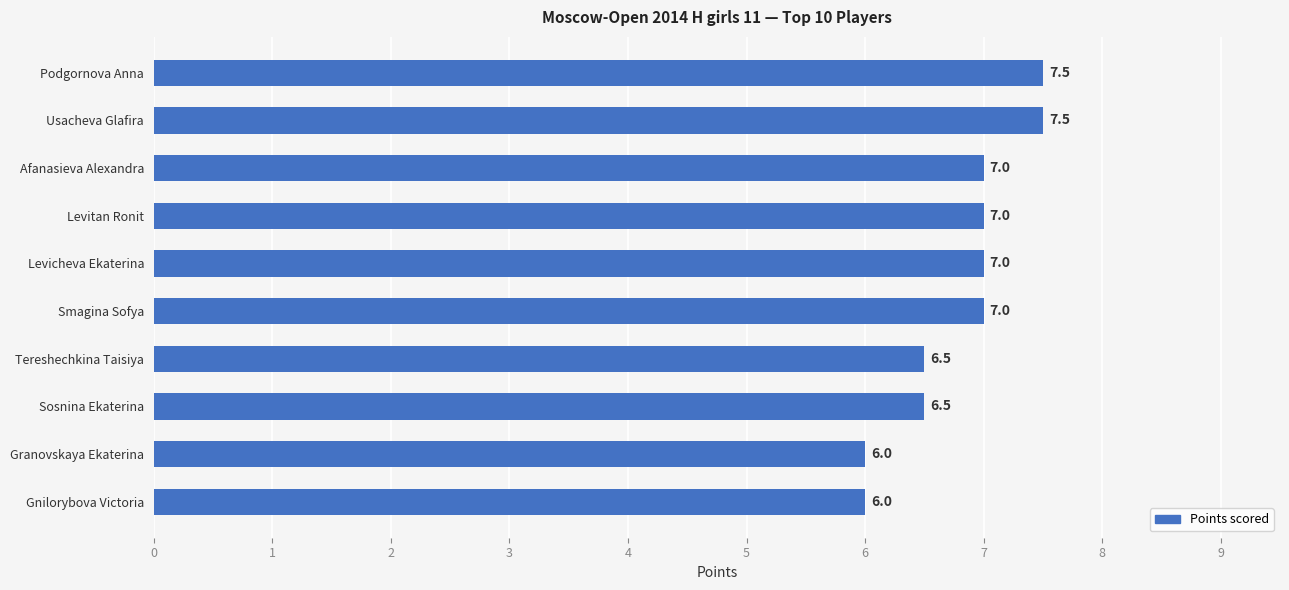

Are the bars grouped side by side (vs. stacked)?

No